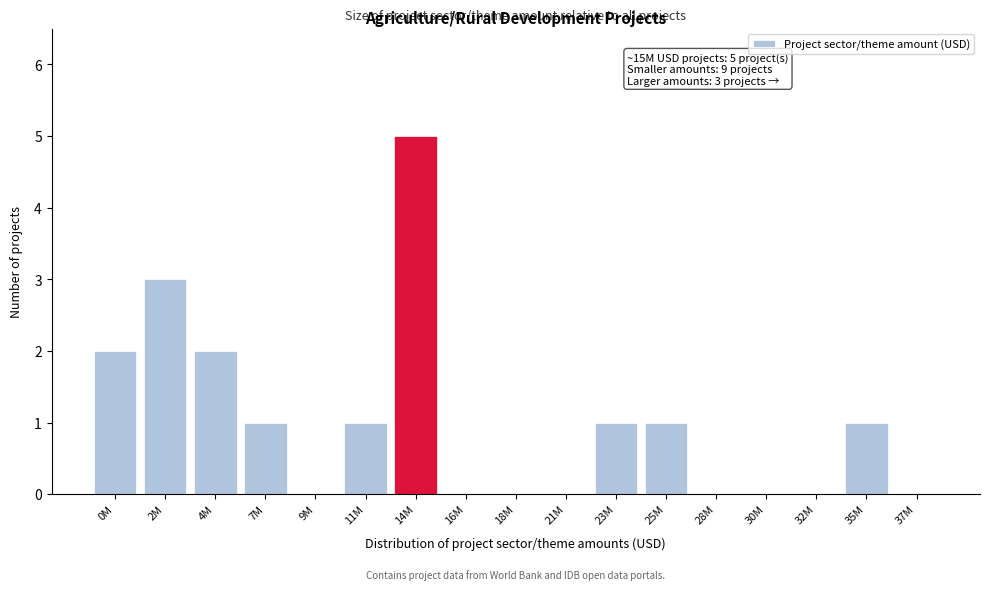

Reading left to right, list all the values displayed in this chart.

0M=2	2M=3	4M=2	7M=1	9M=0	11M=1	14M=5	16M=0	18M=0	21M=0	23M=1	25M=1	28M=0	30M=0	32M=0	35M=1	37M=0